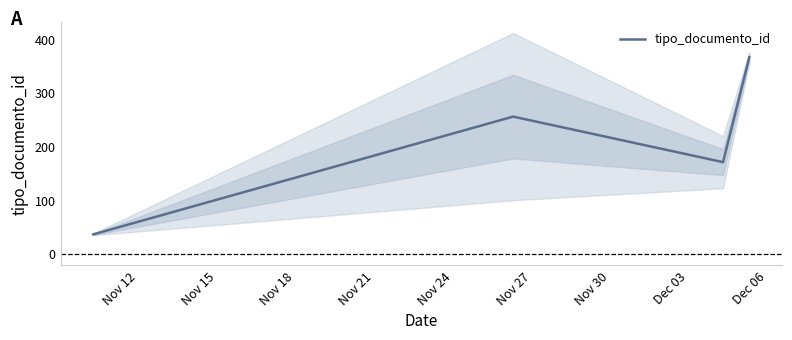

The value of tipo_documento_id at Dec 06 is 367.0. True or false?

True